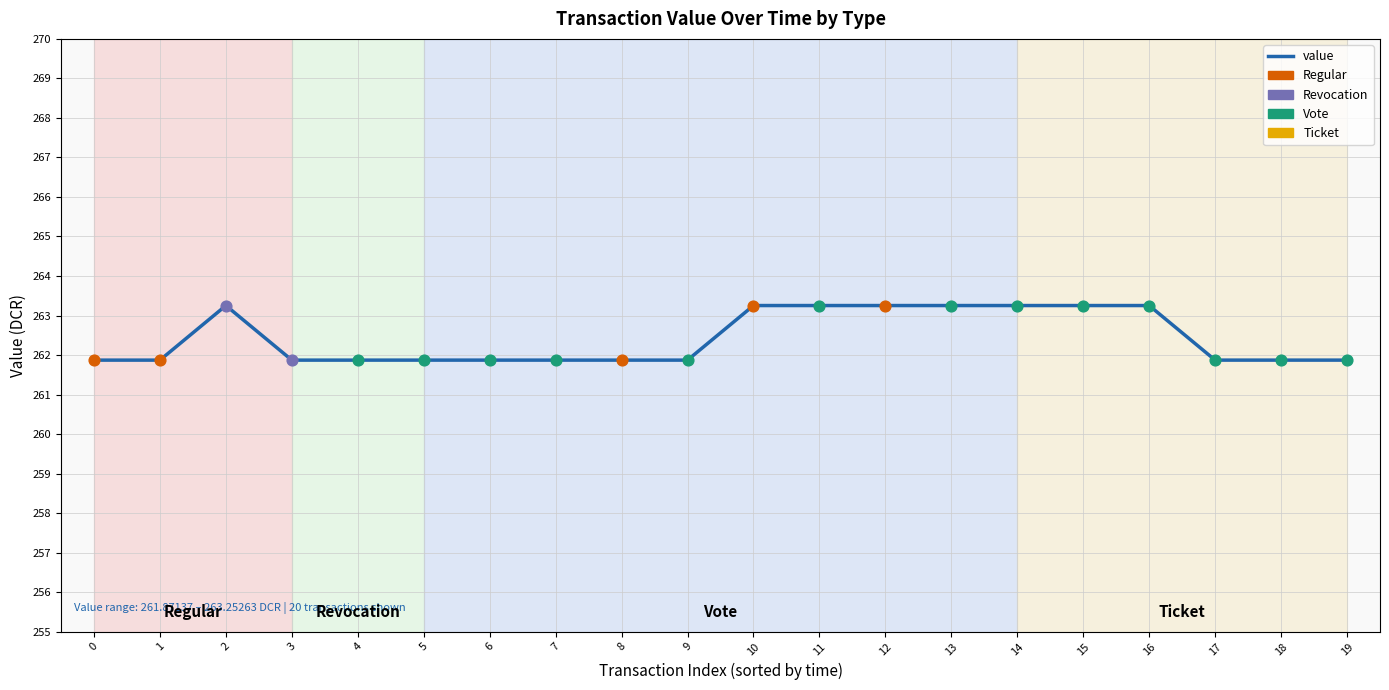

Approximately how many times larger is the value at 11 compared to 16?

1.0